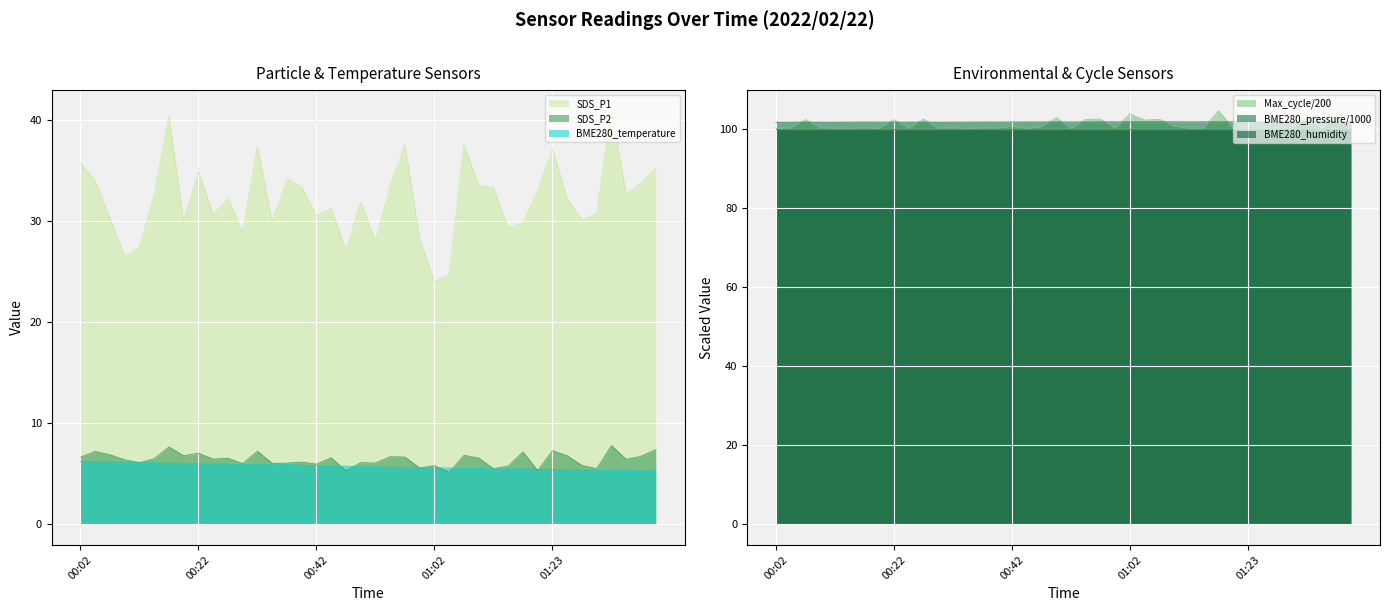

Is the value of BME280_temperature at 00:35 greater than the value of SDS_P1 at 00:14?

No